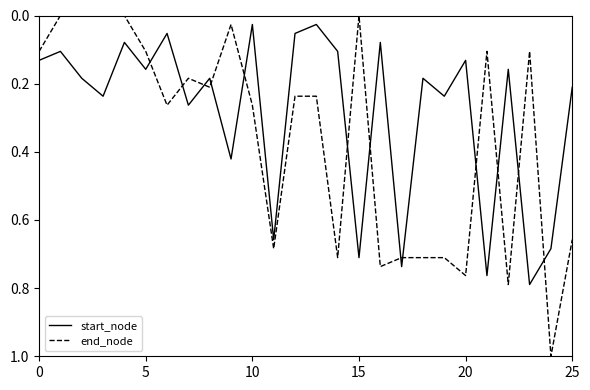

True or false: start_node and end_node intersect in this chart.

True